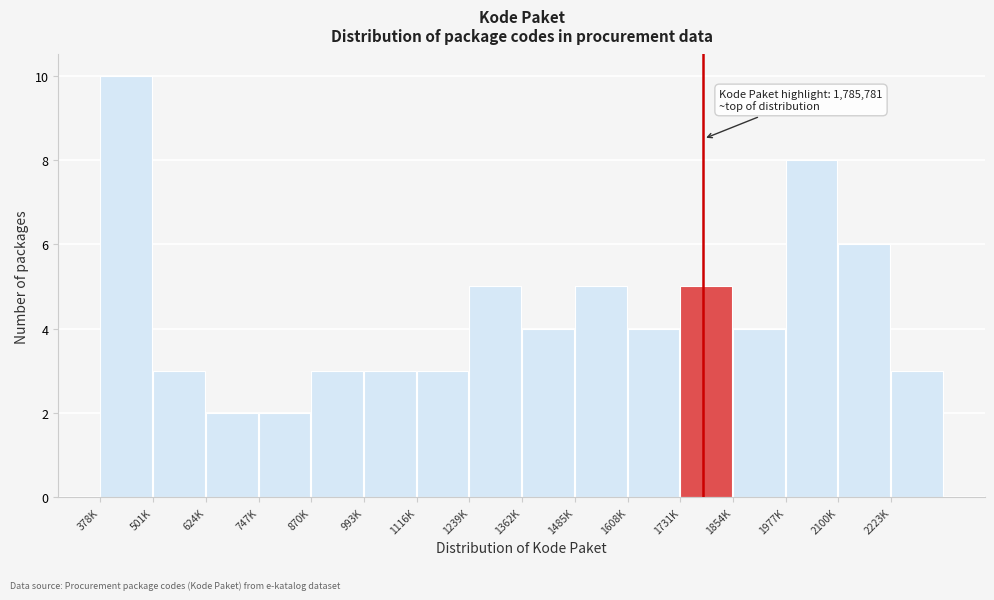

Reading left to right, list all the values displayed in this chart.

378K=10	501K=3	624K=2	747K=2	870K=3	993K=3	1116K=3	1239K=5	1362K=4	1485K=5	1608K=4	1731K=5	1854K=4	1977K=8	2100K=6	2223K=3